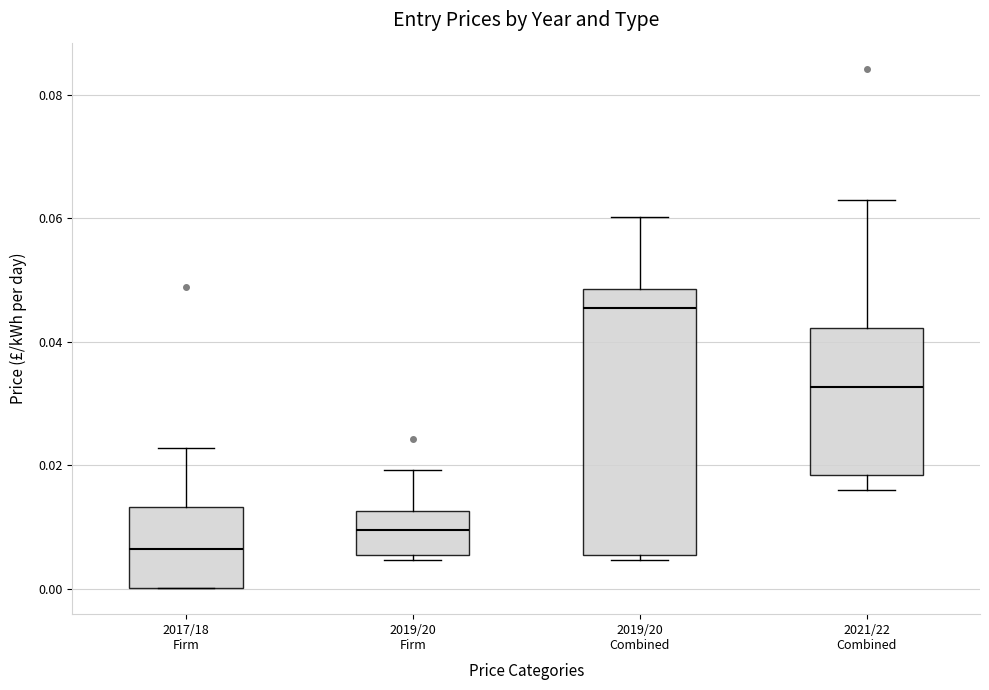

Reading left to right, read every box against the y-axis: the position of its median line, the range the box covers, and the ends of its whiskers. The values are not printed on the chart, so give them approximately, as read against the axis.

2017/18 Firm: median 0.006, box 0.000 to 0.014, whiskers 0.000 to 0.022
2019/20 Firm: median 0.010, box 0.006 to 0.012, whiskers 0.004 to 0.020
2019/20 Combined: median 0.046, box 0.006 to 0.048, whiskers 0.004 to 0.060
2021/22 Combined: median 0.032, box 0.018 to 0.042, whiskers 0.016 to 0.064